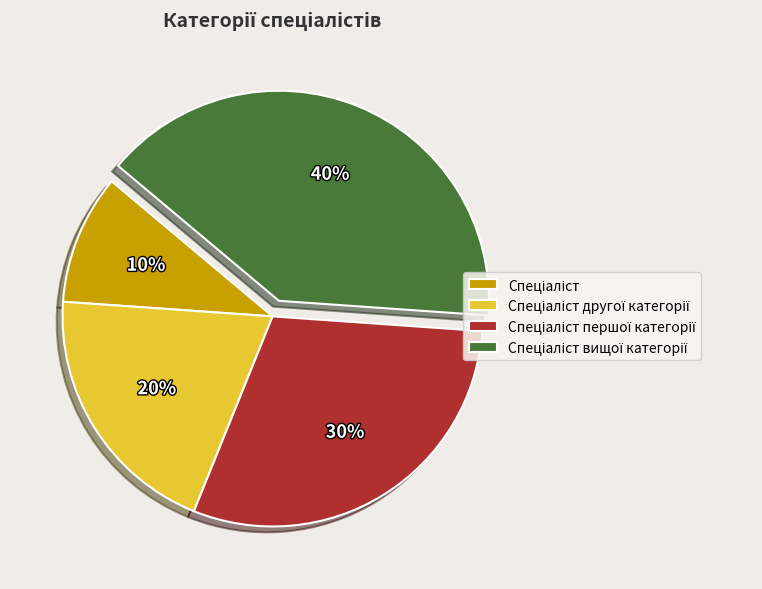

Is there a majority slice in this chart?

No